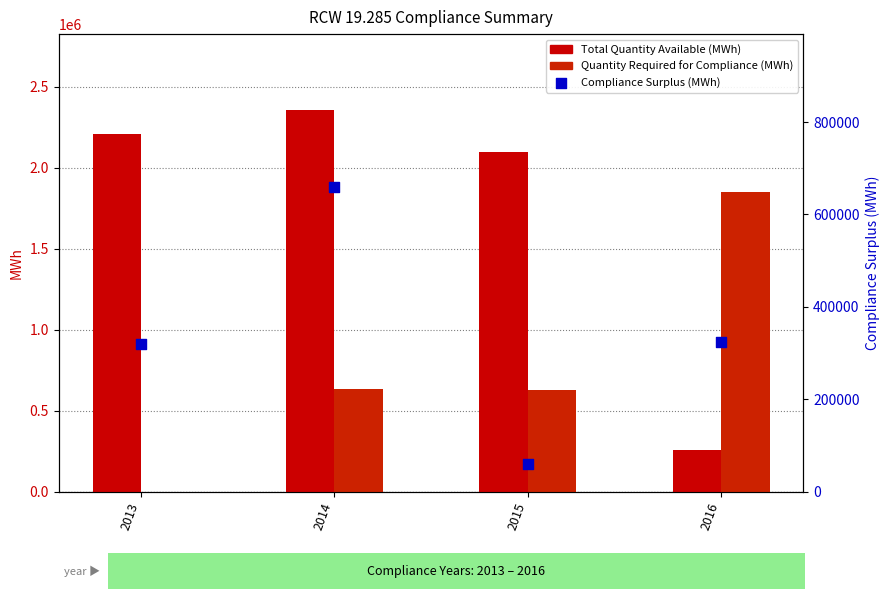

What are all the series names shown in the legend?

Total Quantity Available, Quantity Required for Compliance, Compliance Surplus